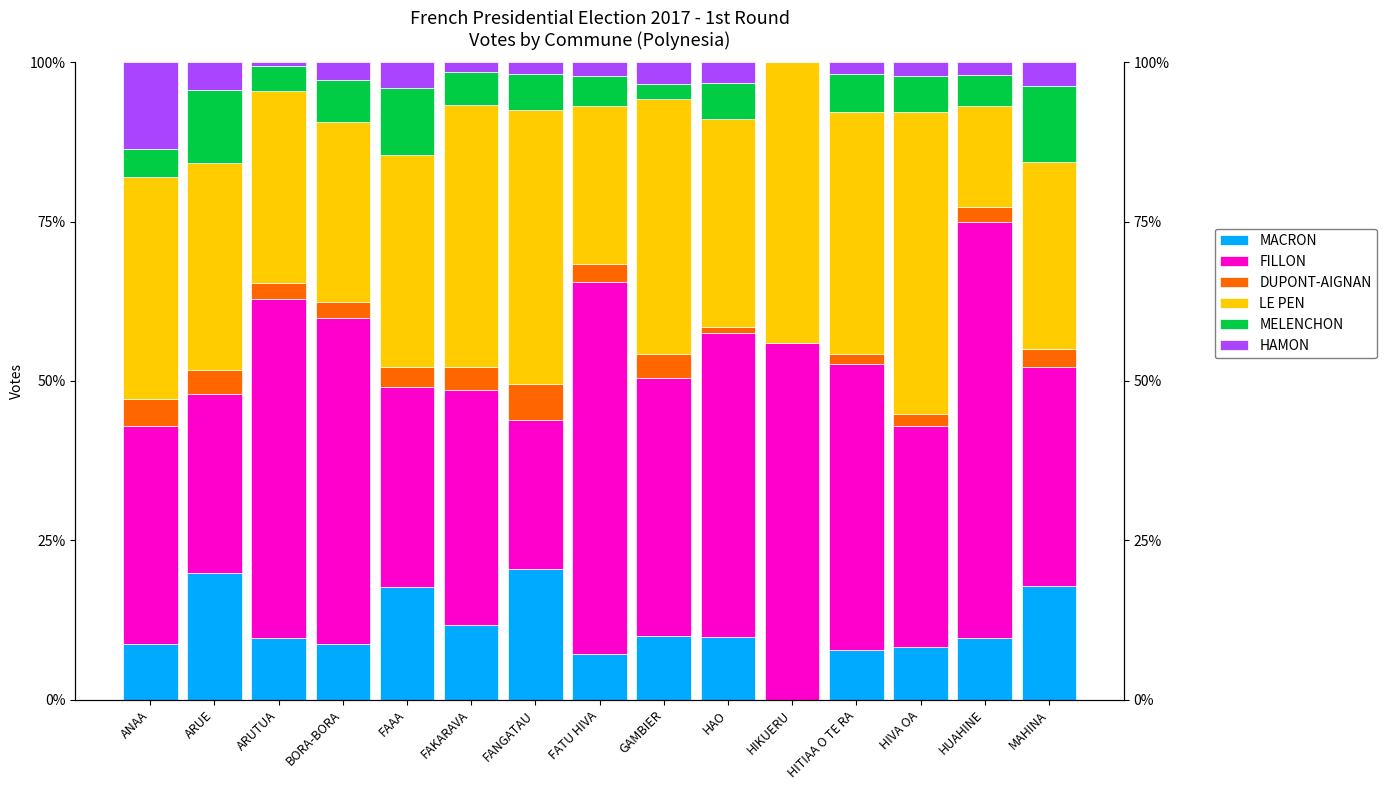

Reading right to left, what are all the values shown in this chart?

MACRON: MAHINA=17.9	HUAHINE=9.6	HIVA OA=8.2	HITIAA O TE RA=7.8	HIKUERU=0.0	HAO=9.9	GAMBIER=9.9	FATU HIVA=7.2	FANGATAU=20.6	FAKARAVA=11.7	FAAA=17.6	BORA-BORA=8.8	ARUTUA=9.6	ARUE=19.8	ANAA=8.7
FILLON: MAHINA=34.3	HUAHINE=65.4	HIVA OA=34.6	HITIAA O TE RA=44.9	HIKUERU=55.9	HAO=47.6	GAMBIER=40.5	FATU HIVA=58.3	FANGATAU=23.4	FAKARAVA=36.8	FAAA=31.4	BORA-BORA=51.2	ARUTUA=53.2	ARUE=28.1	ANAA=34.2
DUPONT-AIGNAN: MAHINA=2.8	HUAHINE=2.3	HIVA OA=1.9	HITIAA O TE RA=1.5	HIKUERU=0.0	HAO=1.0	GAMBIER=3.8	FATU HIVA=2.9	FANGATAU=5.6	FAKARAVA=3.7	FAAA=3.2	BORA-BORA=2.4	ARUTUA=2.5	ARUE=3.8	ANAA=4.3
LE PEN: MAHINA=29.3	HUAHINE=15.9	HIVA OA=47.4	HITIAA O TE RA=38.0	HIKUERU=44.1	HAO=32.6	GAMBIER=40.1	FATU HIVA=24.8	FANGATAU=43.0	FAKARAVA=41.1	FAAA=33.2	BORA-BORA=28.4	ARUTUA=30.1	ARUE=32.5	ANAA=34.8
MELENCHON: MAHINA=12.0	HUAHINE=4.8	HIVA OA=5.7	HITIAA O TE RA=6.0	HIKUERU=0.0	HAO=5.5	GAMBIER=2.3	FATU HIVA=4.7	FANGATAU=5.6	FAKARAVA=5.1	FAAA=10.5	BORA-BORA=6.6	ARUTUA=3.9	ARUE=11.4	ANAA=4.3
HAMON: MAHINA=3.7	HUAHINE=2.0	HIVA OA=2.1	HITIAA O TE RA=1.8	HIKUERU=0.0	HAO=3.3	GAMBIER=3.4	FATU HIVA=2.2	FANGATAU=1.9	FAKARAVA=1.6	FAAA=4.1	BORA-BORA=2.7	ARUTUA=0.6	ARUE=4.4	ANAA=13.7